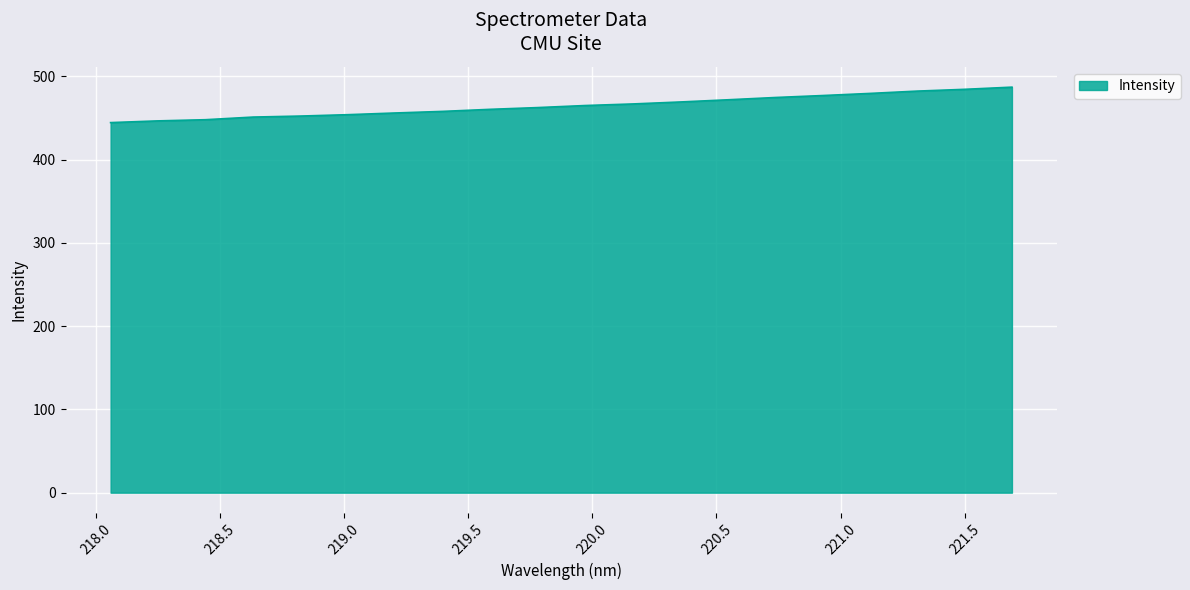

How many values are below 465?

10